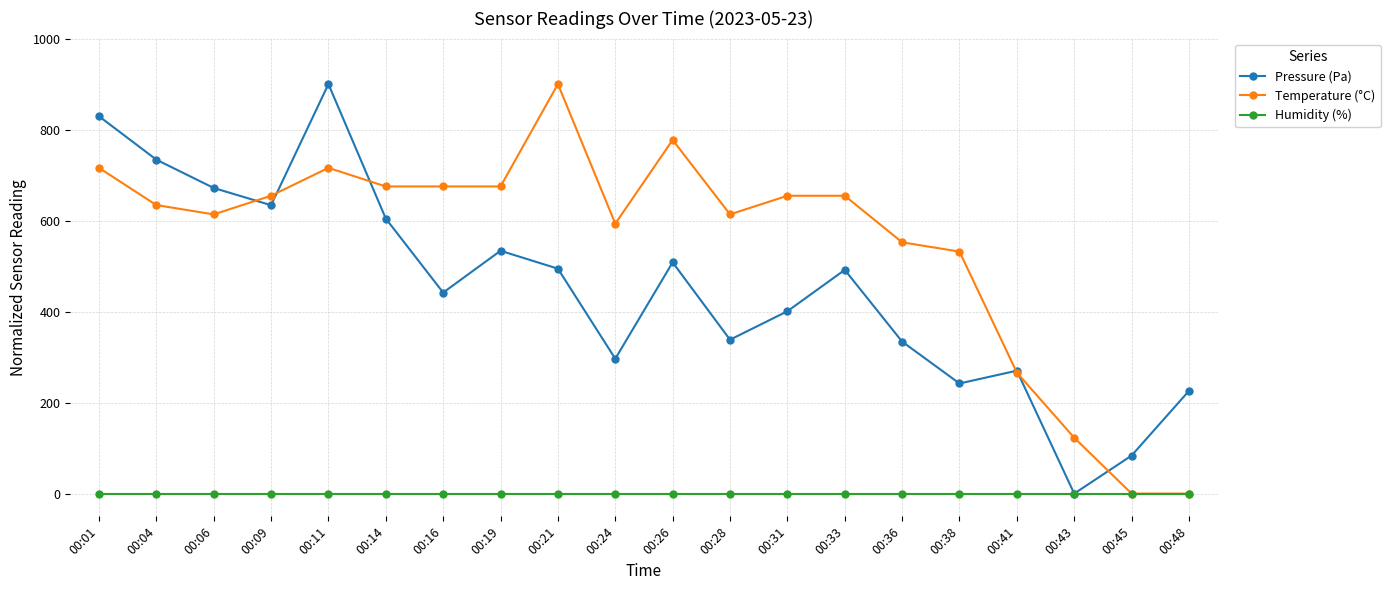

What is the spread (max minus min) of values at 00:36?

552.3